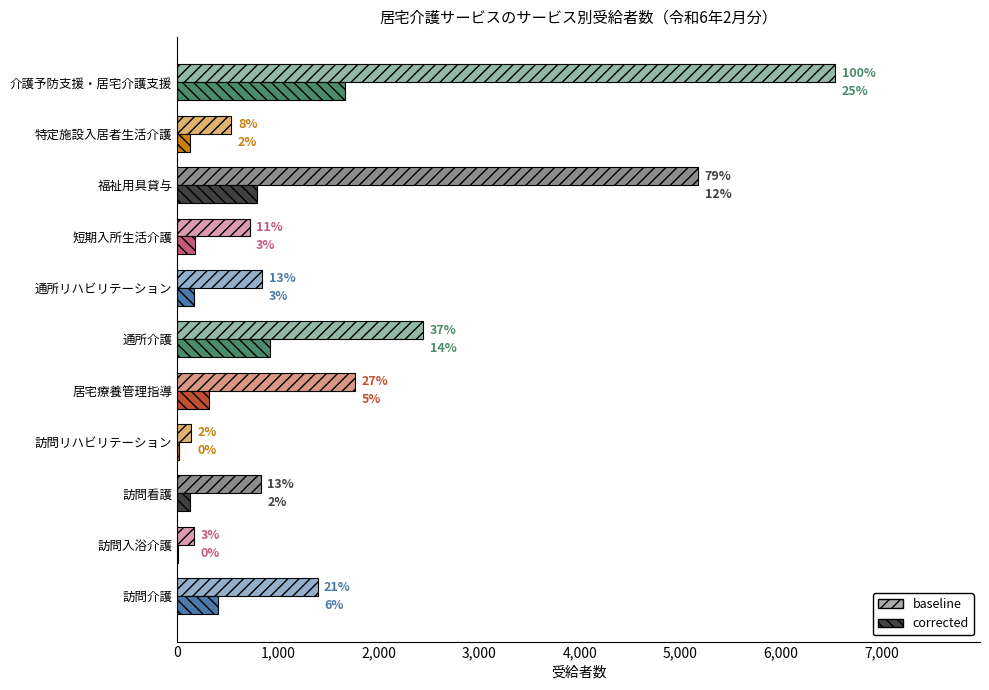

Are the bars grouped side by side (vs. stacked)?

Yes